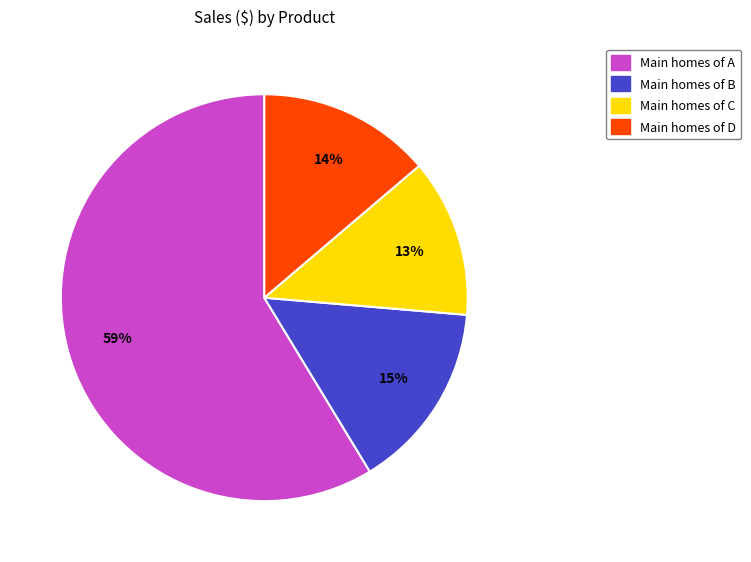

To the nearest percent, what is the average slice percentage?

25%